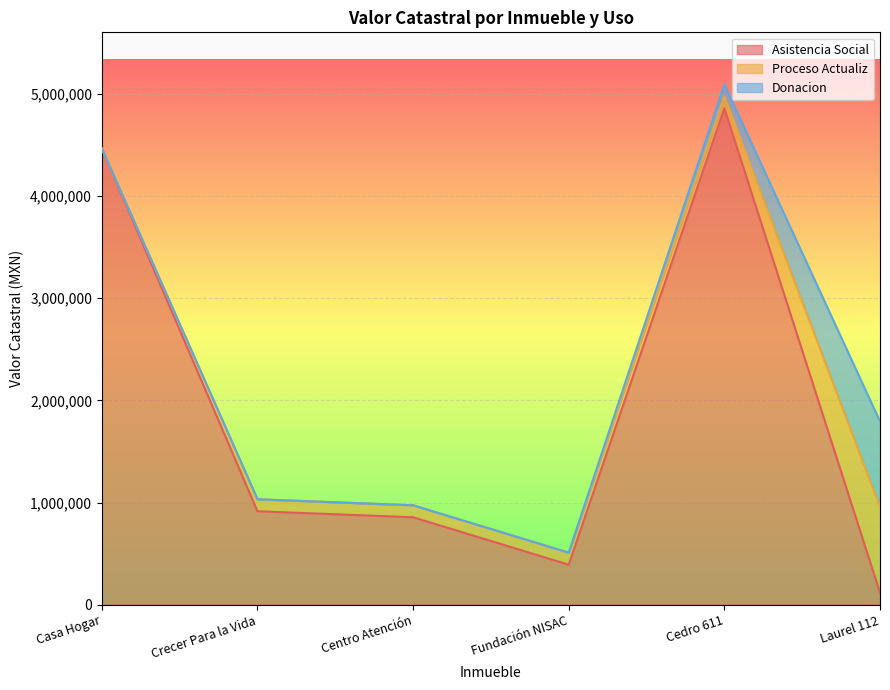

Is it true that Proceso Actualiz equals 44157.5 at Cedro 611?

False